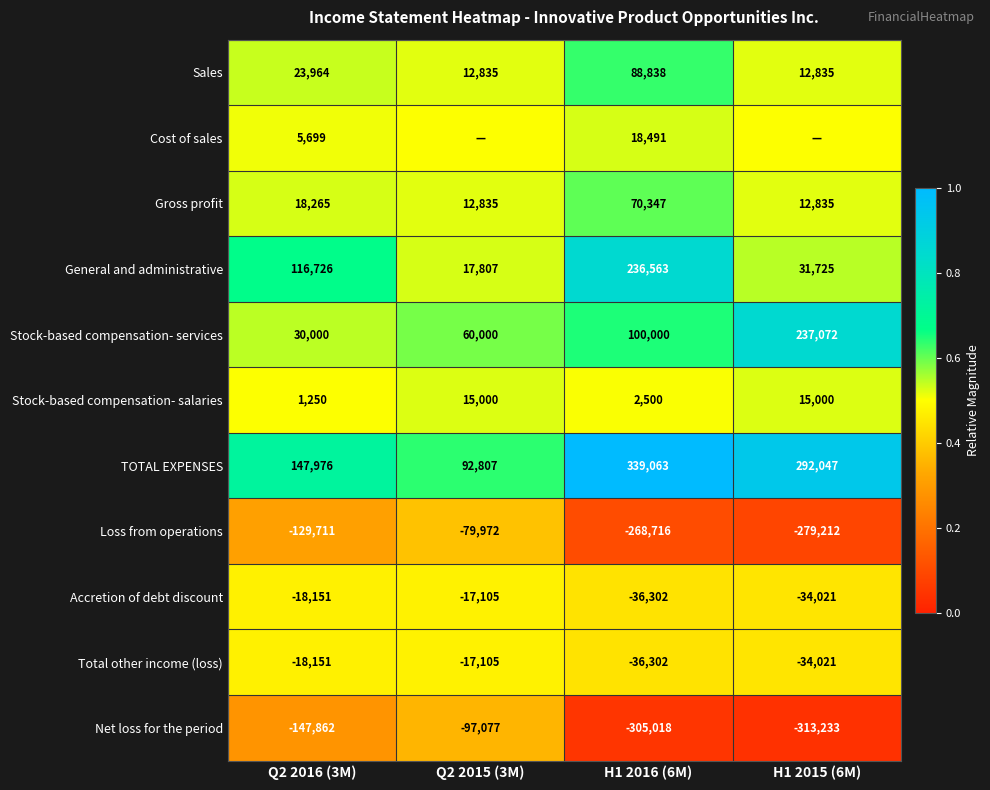

Is the value of Loss from operations at Q2 2015 (3M) greater than the value of Net loss for the period at H1 2016 (6M)?

Yes